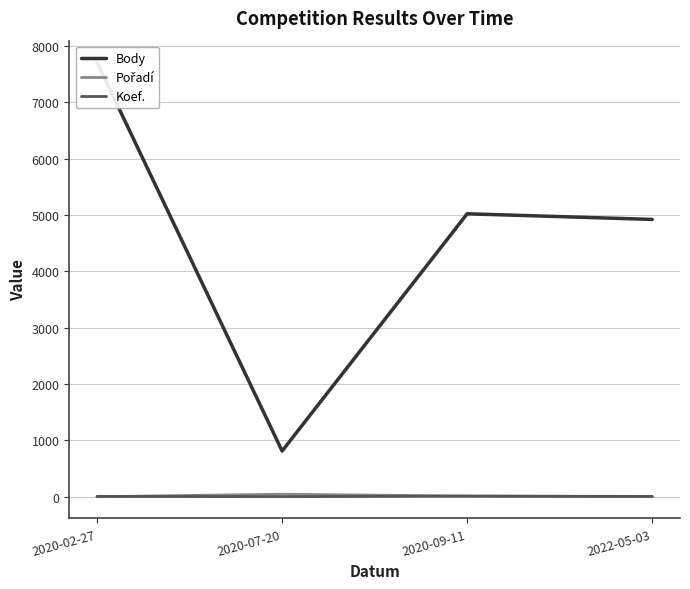

What is the minimum value shown in the chart?

2